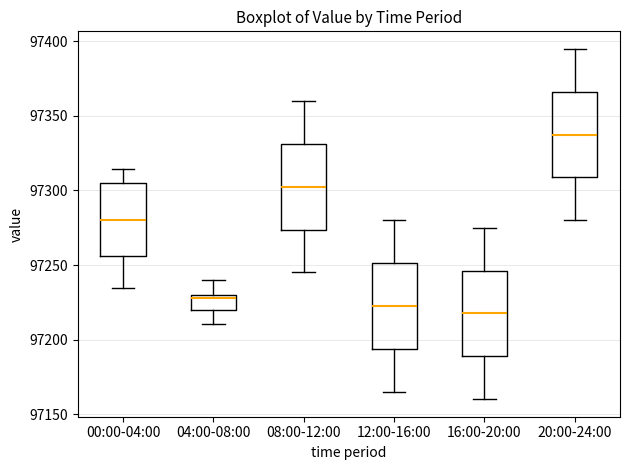

Where is the upper edge of the box for 04:00-08:00 on the y-axis? The values are not printed on the chart, so give them approximately, as read against the axis.

97230